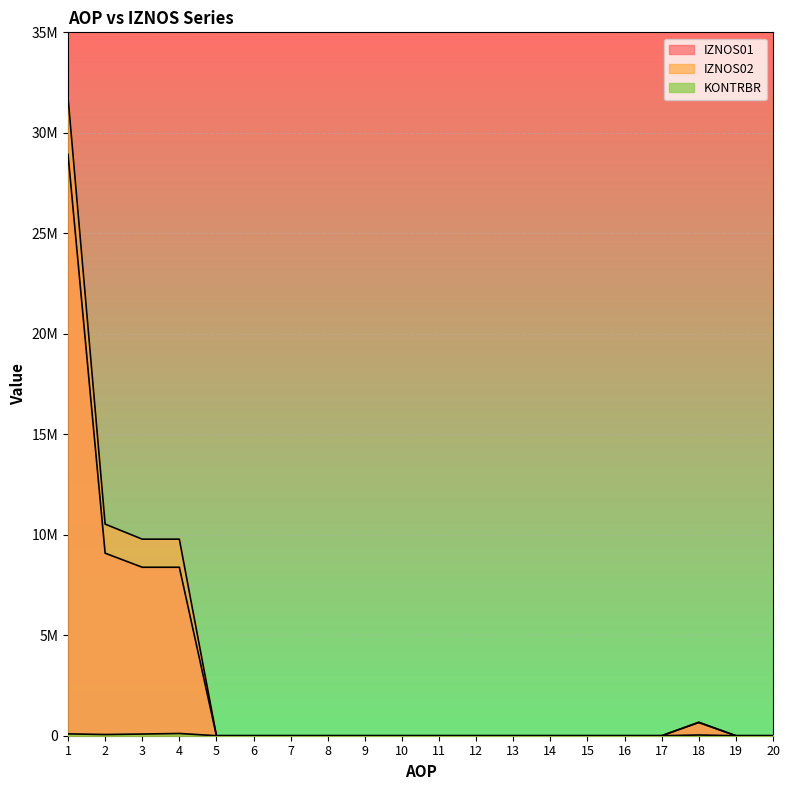

Reading left to right, transcribe all the data shown in this chart.

IZNOS01: 1=28926197.0	2=9083089.0	3=8382994.0	4=8382994.0	5=0.0	6=0.0	7=0.0	8=0.0	9=0.0	10=0.0	11=0.0	12=0.0	13=0.0	14=0.0	15=0.0	16=0.0	17=0.0	18=654986.0	19=0.0	20=0.0
IZNOS02: 1=31774119.6	2=10529561.6	3=9780776.1	4=9780776.1	5=0.0	6=0.0	7=0.0	8=0.0	9=0.0	10=0.0	11=0.0	12=0.0	13=0.0	14=0.0	15=0.0	16=0.0	17=0.0	18=672199.4	19=0.0	20=0.0
KONTRBR: 1=92474.4	2=60284.4	3=83833.6	4=111778.2	5=0.0	6=0.0	7=0.0	8=0.0	9=0.0	10=0.0	11=0.0	12=0.0	13=0.0	14=0.0	15=0.0	16=0.0	17=0.0	18=35988.9	19=0.0	20=0.0